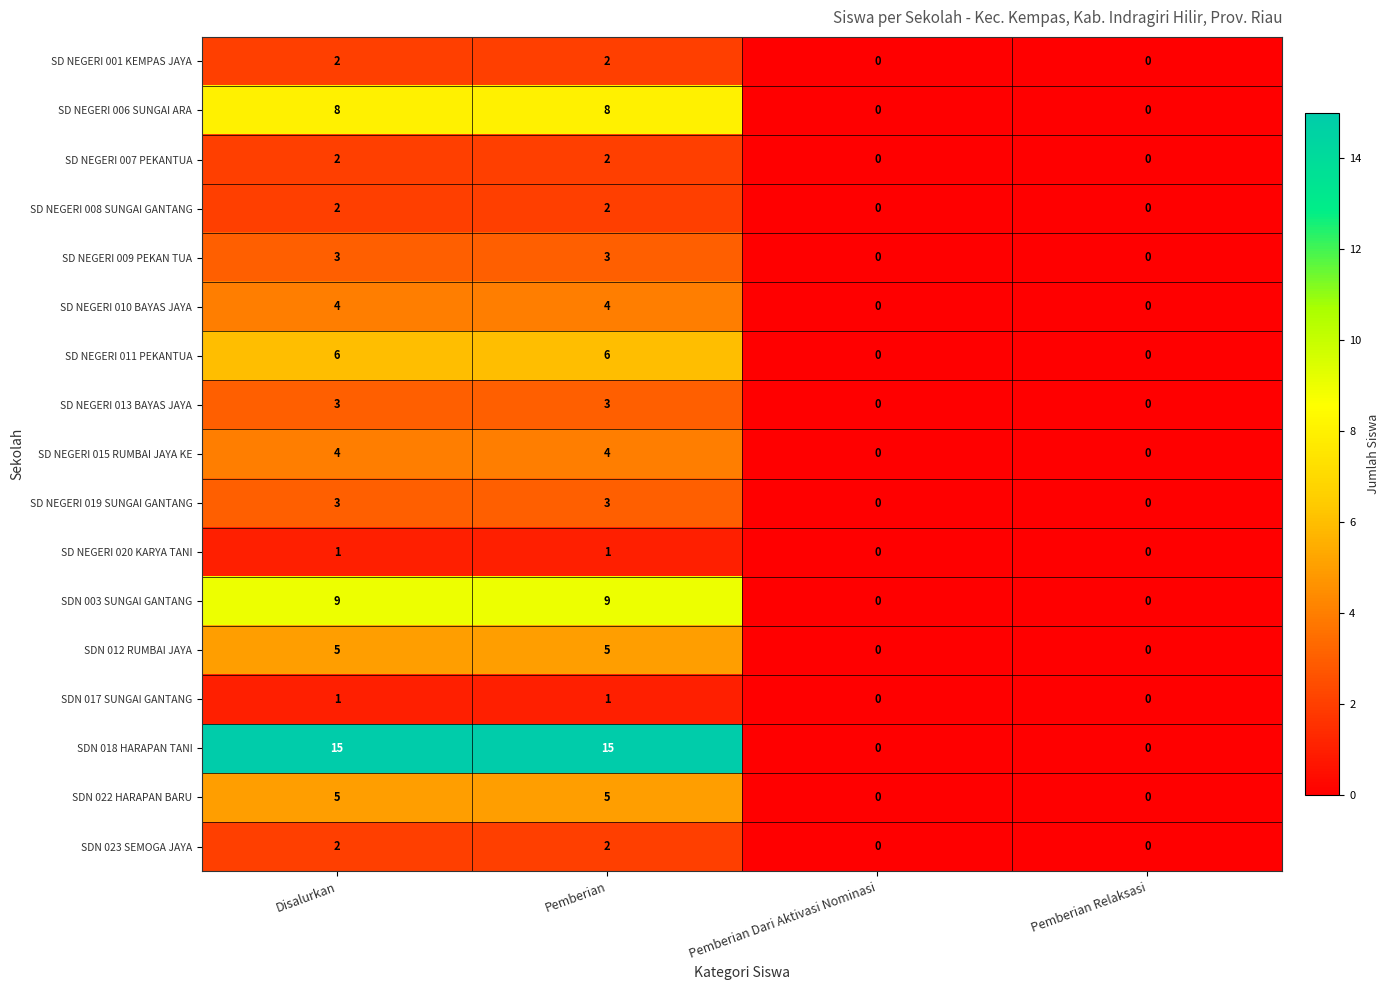

Which series has the largest total across all categories?

SDN 018 HARAPAN TANI